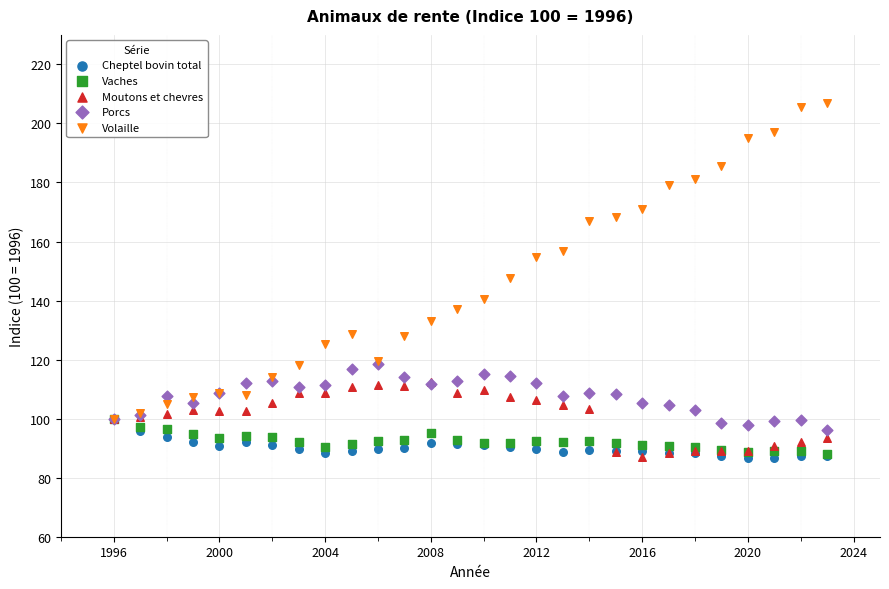

In the Volaille series, what Y value is closest to 153?

154.9